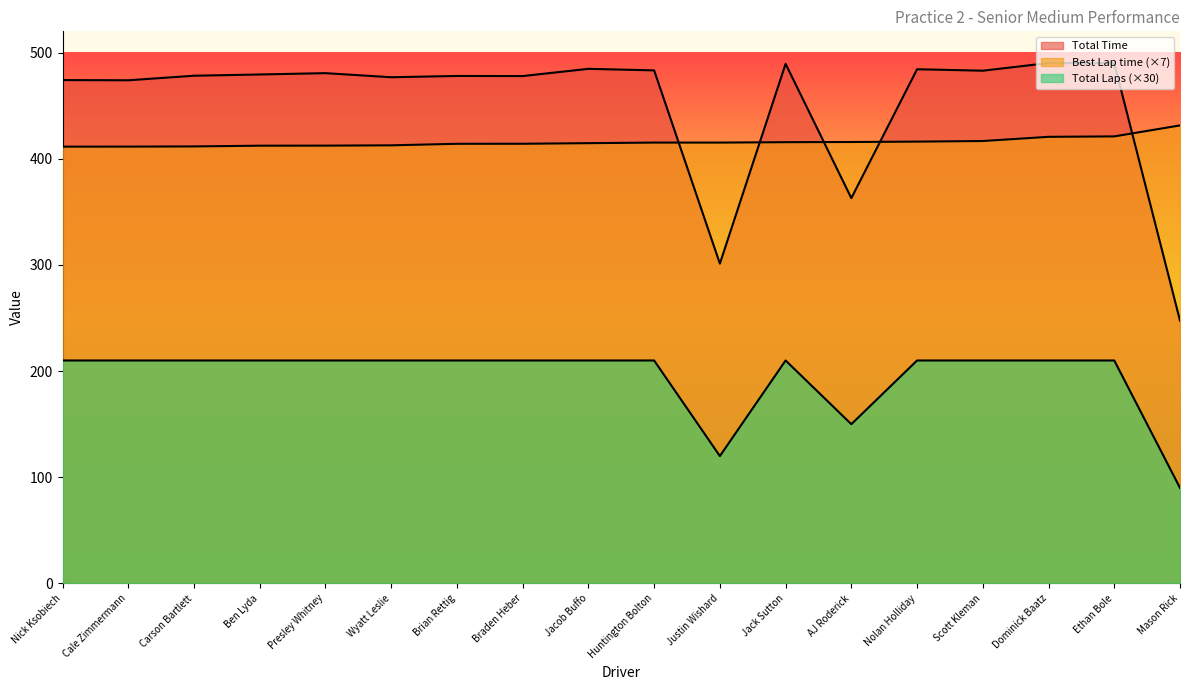

What is the approximate value of Best Lap time at Nolan Holliday?

416.1